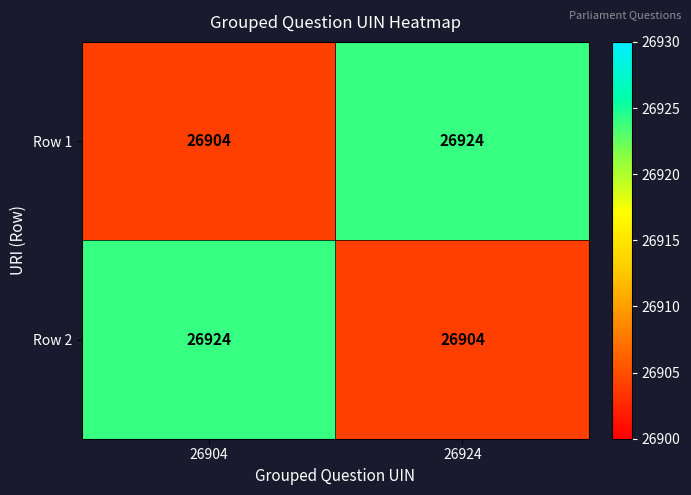

What is the minimum value shown in the chart?

26904